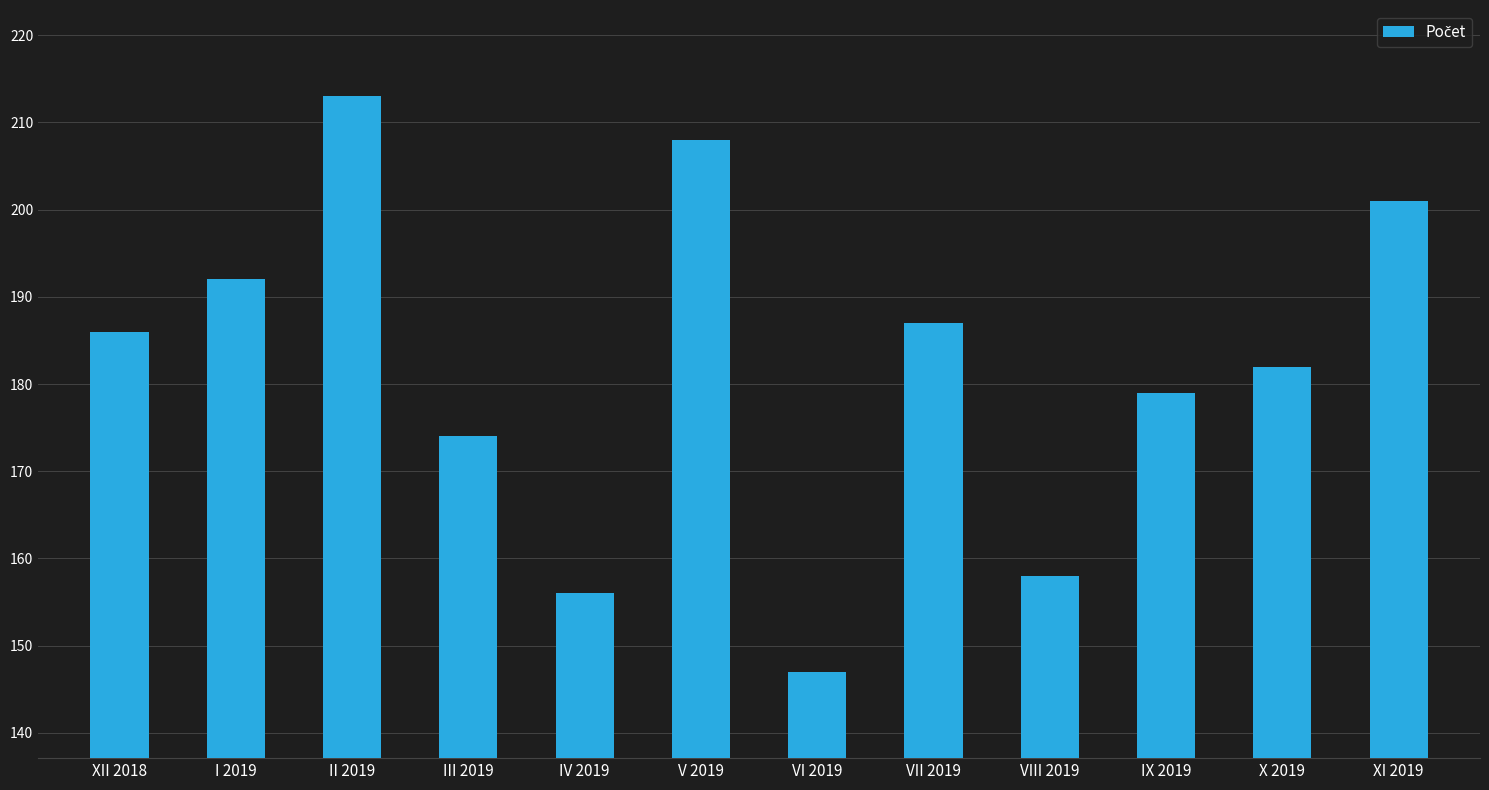

What is the average value?

182